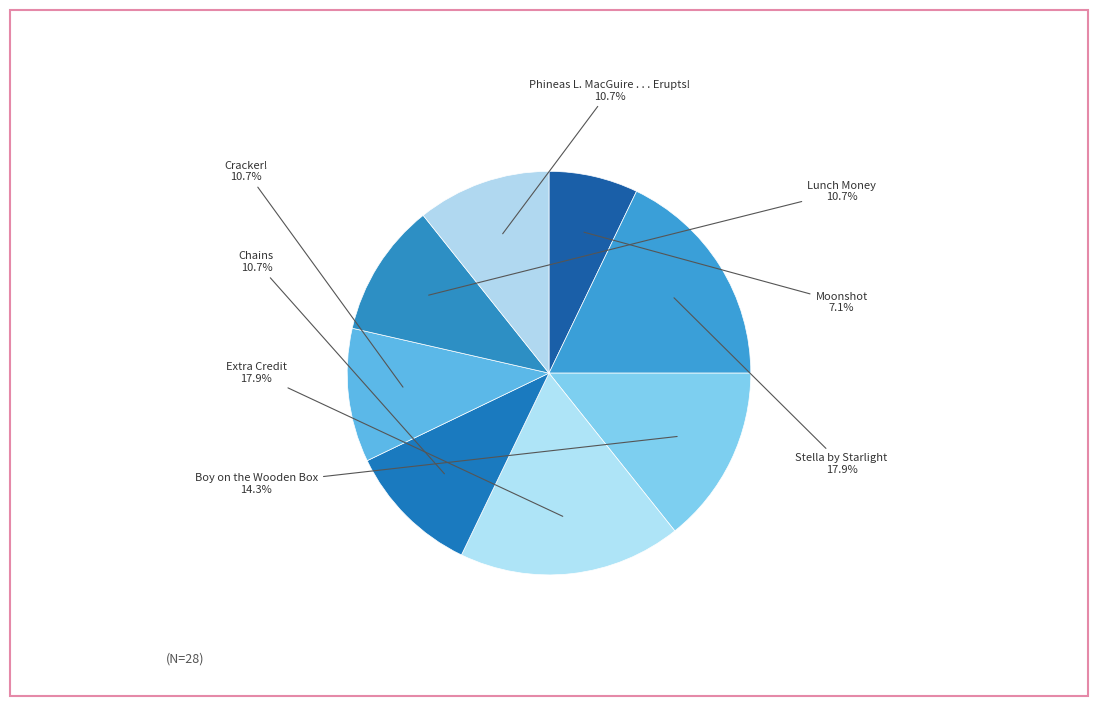

To the nearest percent, what portion does Moonshot represent?

7%